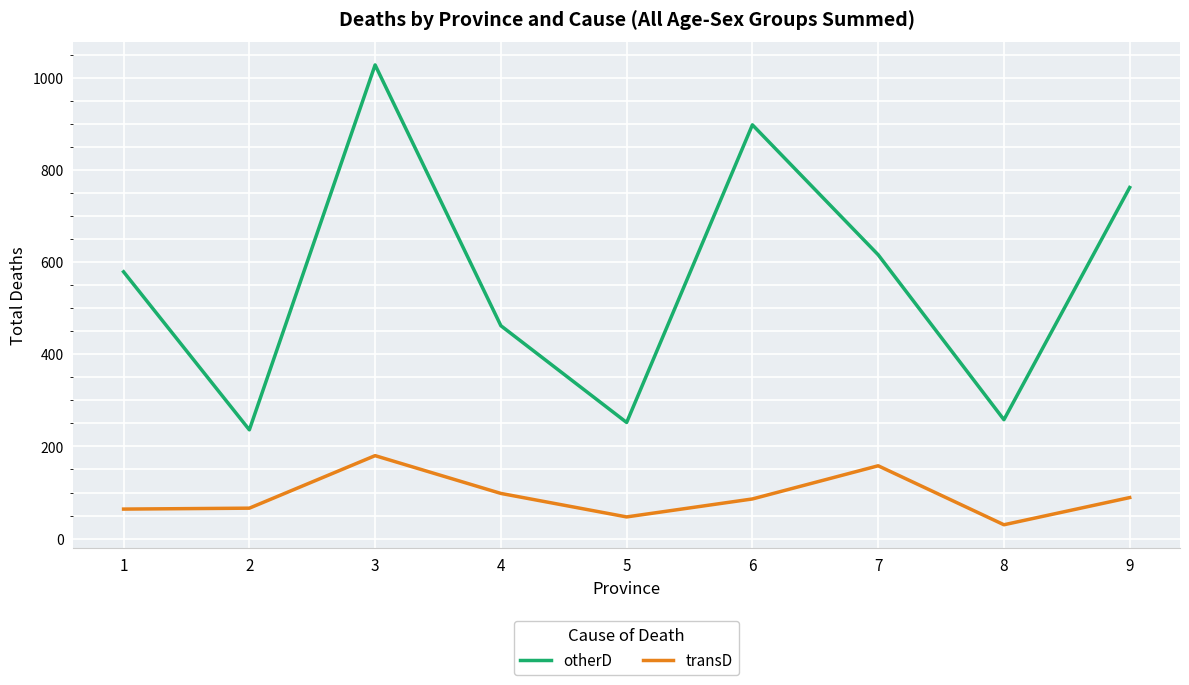

Which series has the widest spread of values?

otherD